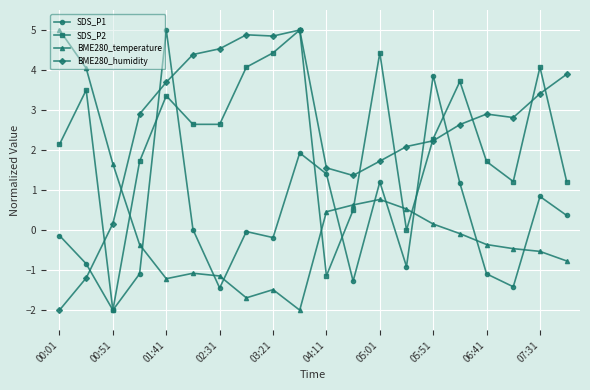

Does the chart have visible grid lines?

Yes